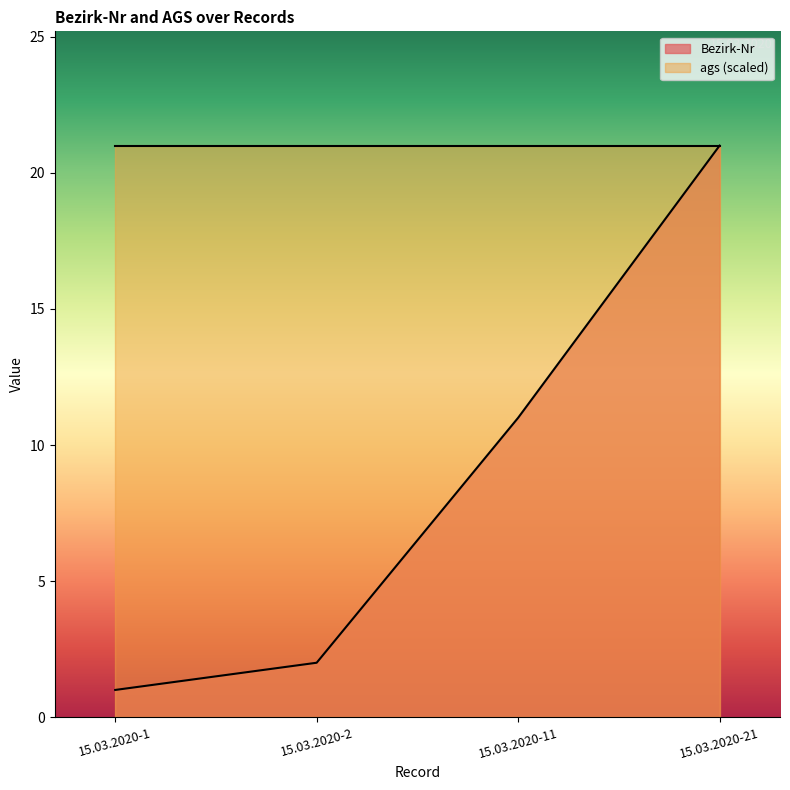

Is it true that the value at 15.03.2020-21 is 21?

True